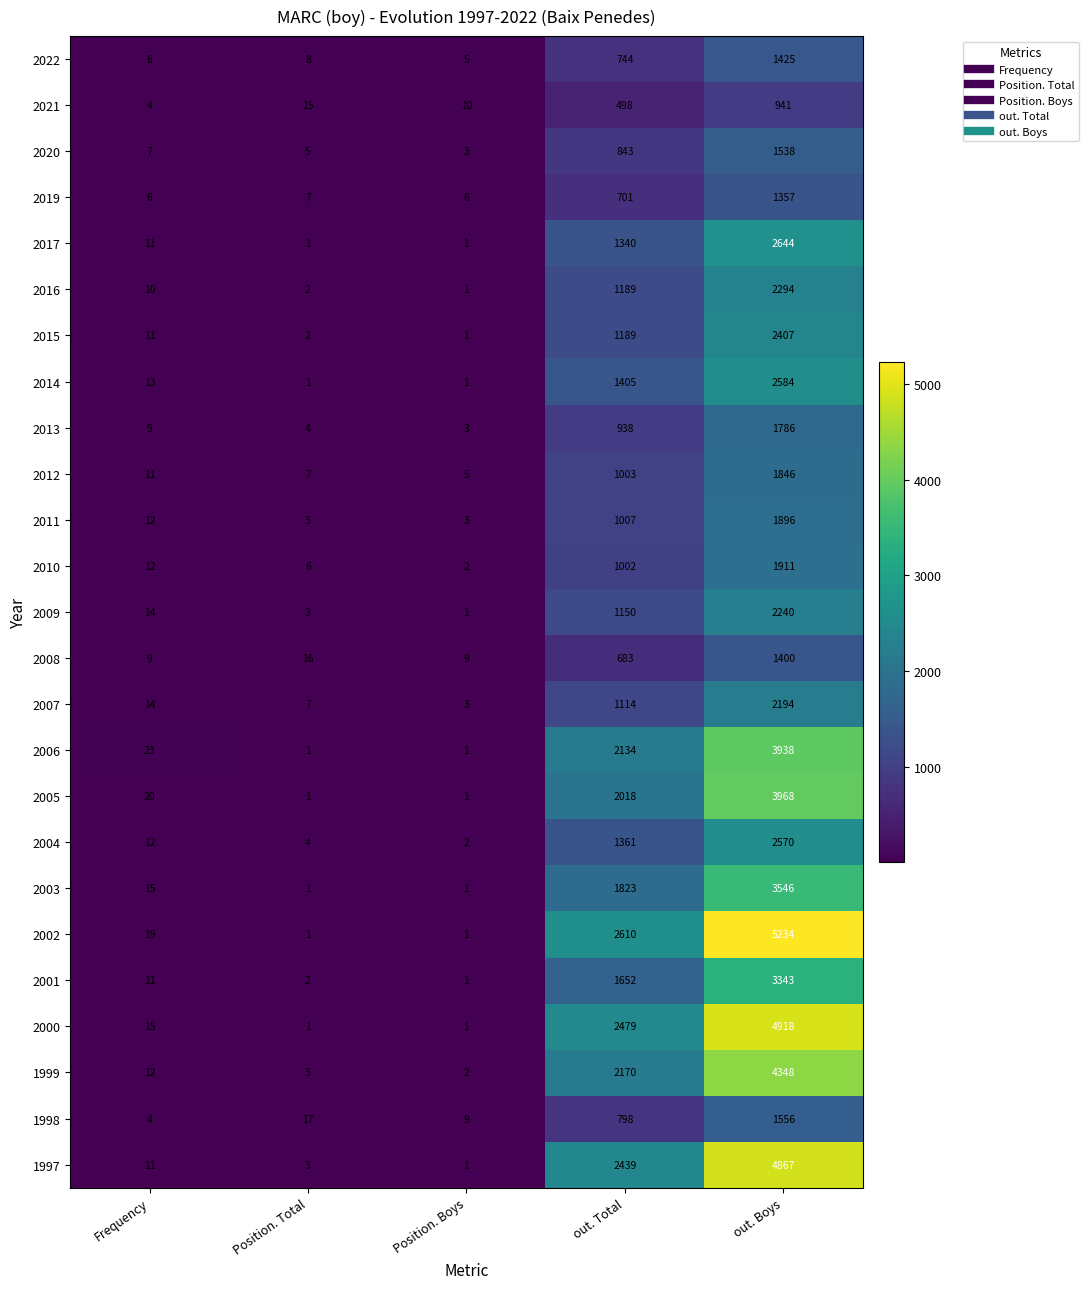

What is the highest value of the 2006 series?

3938